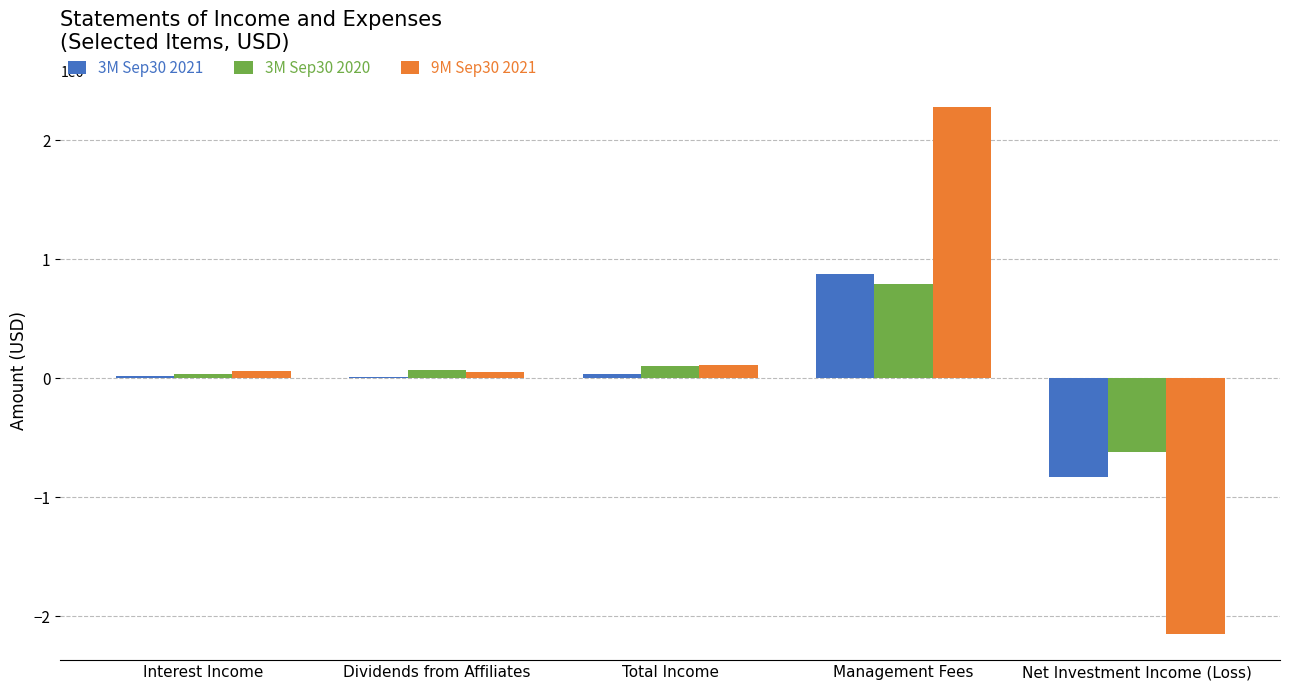

What value does the 9M Sep30 2021 series have at Net Investment Income (Loss), to the nearest 100?

-2145900